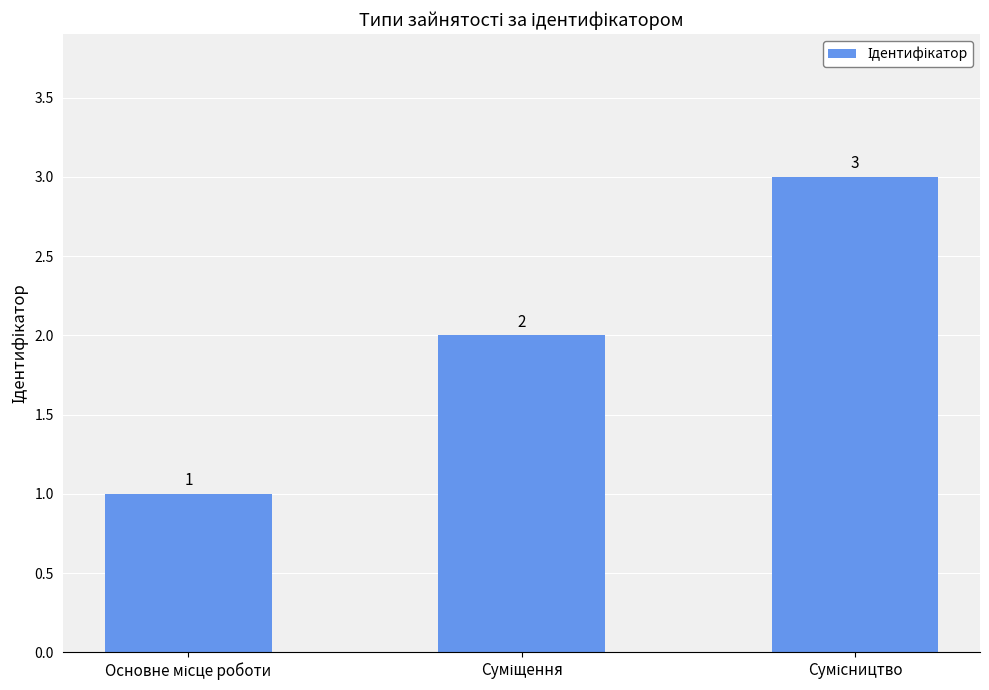

What is the sum of all values?

6